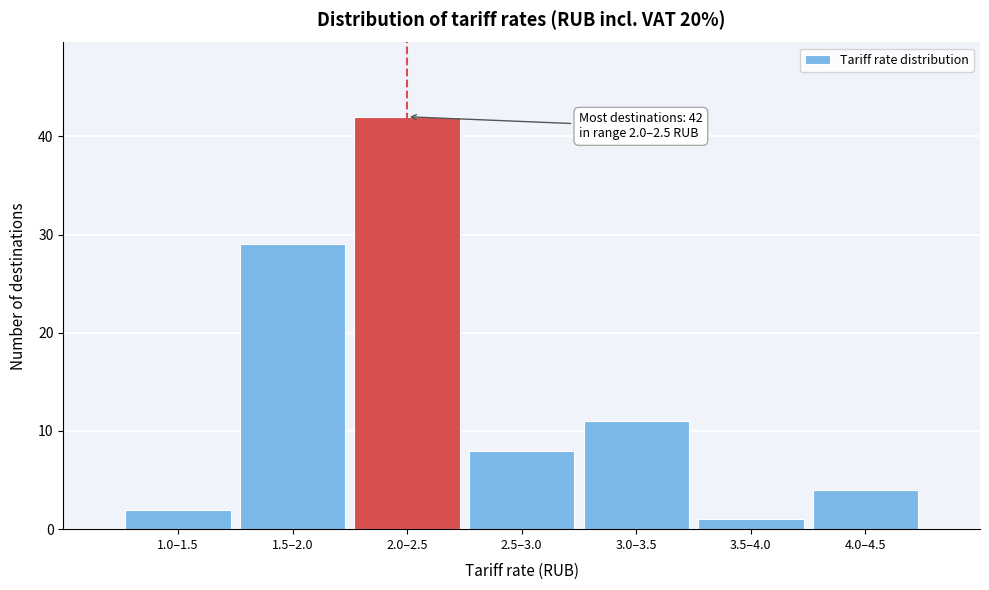

Reading left to right, extract all data points from this chart.

2	29	42	8	11	1	4